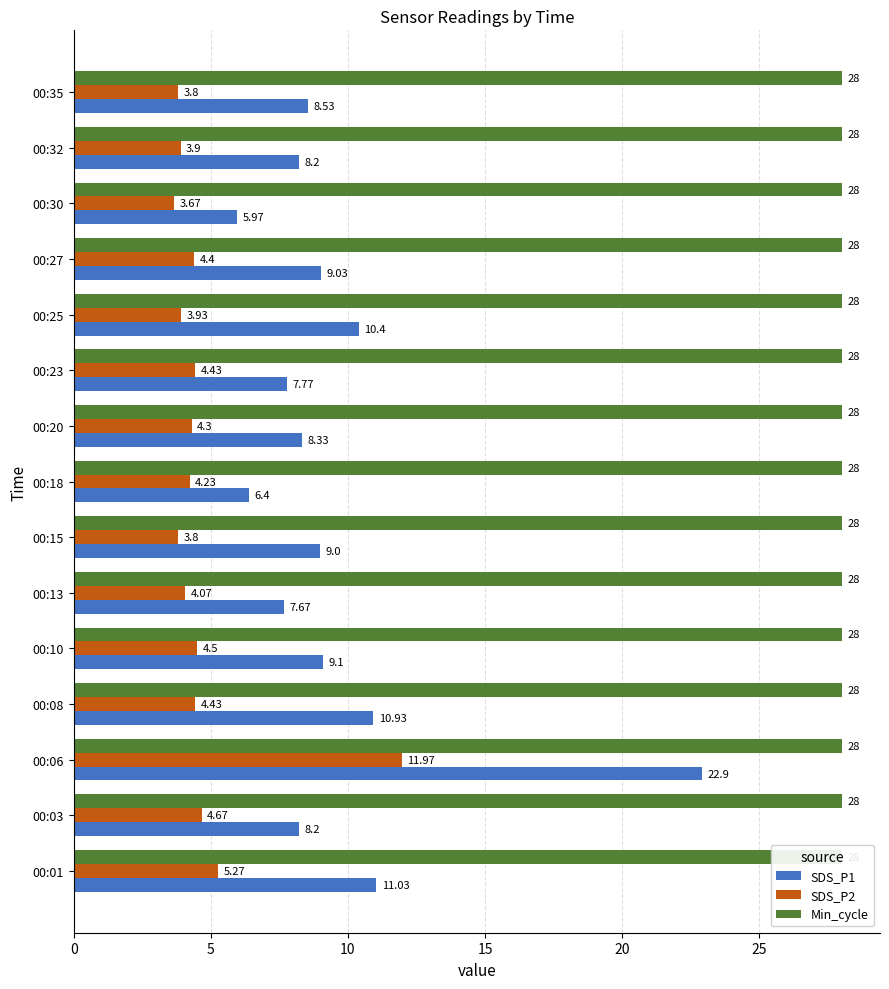

What are all the series names shown in the legend?

SDS_P1, SDS_P2, Min_cycle